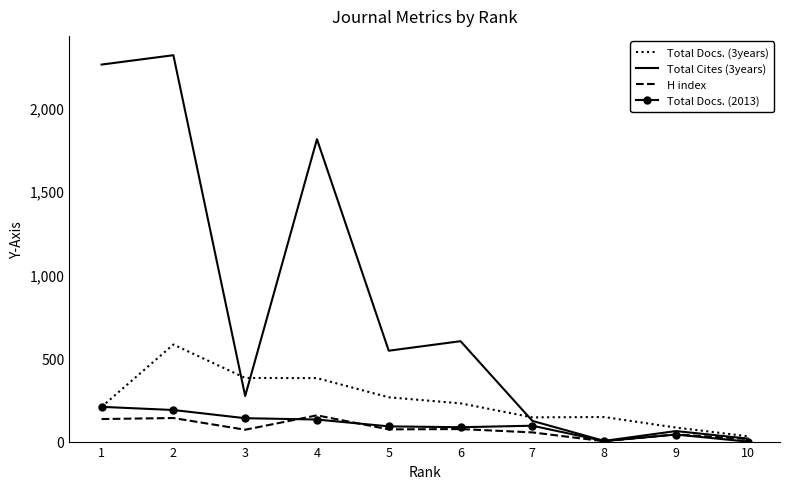

Which series has the widest spread of values?

Total Cites (3years)